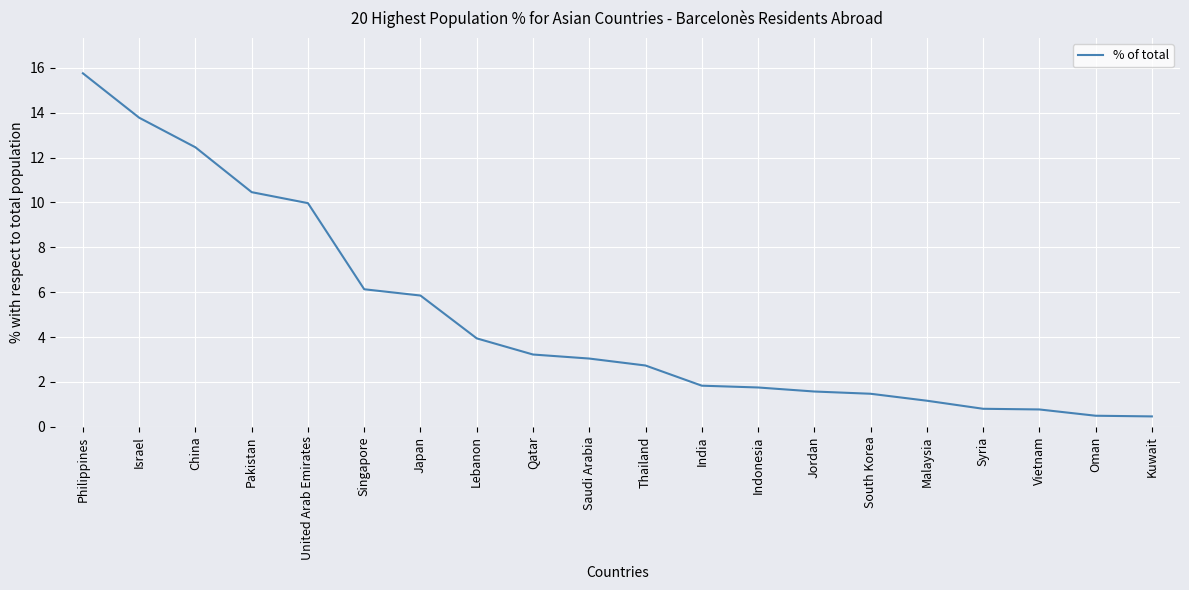

Which has a higher value, South Korea or Oman?

South Korea